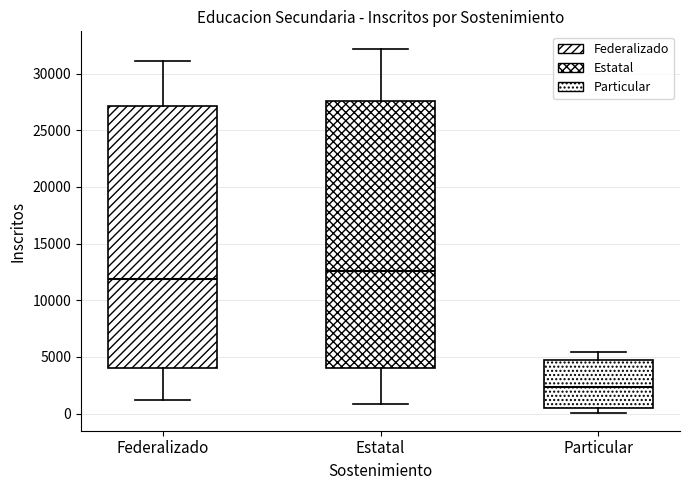

Reading left to right, read every box against the y-axis: the position of its median line, the range the box covers, and the ends of its whiskers. The values are not printed on the chart, so give them approximately, as read against the axis.

Federalizado: median 12000, box 4000 to 27000, whiskers 1000 to 31000
Estatal: median 12500, box 4000 to 27500, whiskers 1000 to 32000
Particular: median 2500, box 500 to 4500, whiskers 0 to 5500